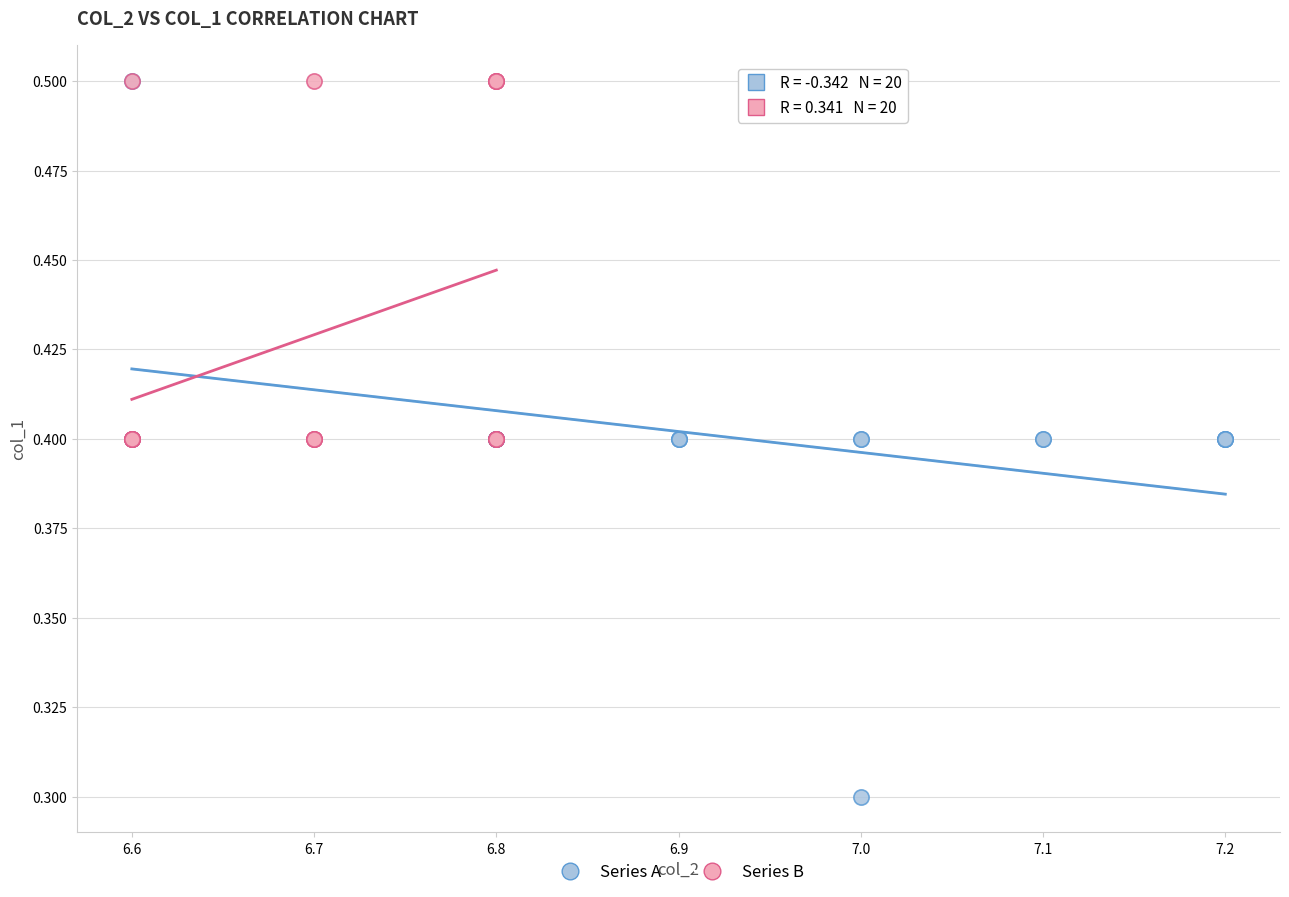

What are all the series names shown in the legend?

Series A, Series B